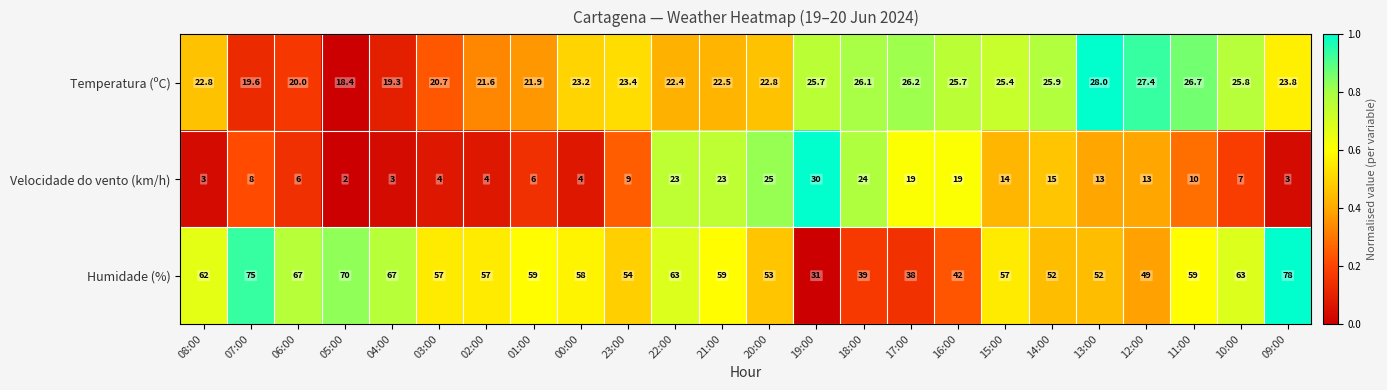

Is it true that Velocidade do vento (km/h) equals 19.0 at 17:00?

True